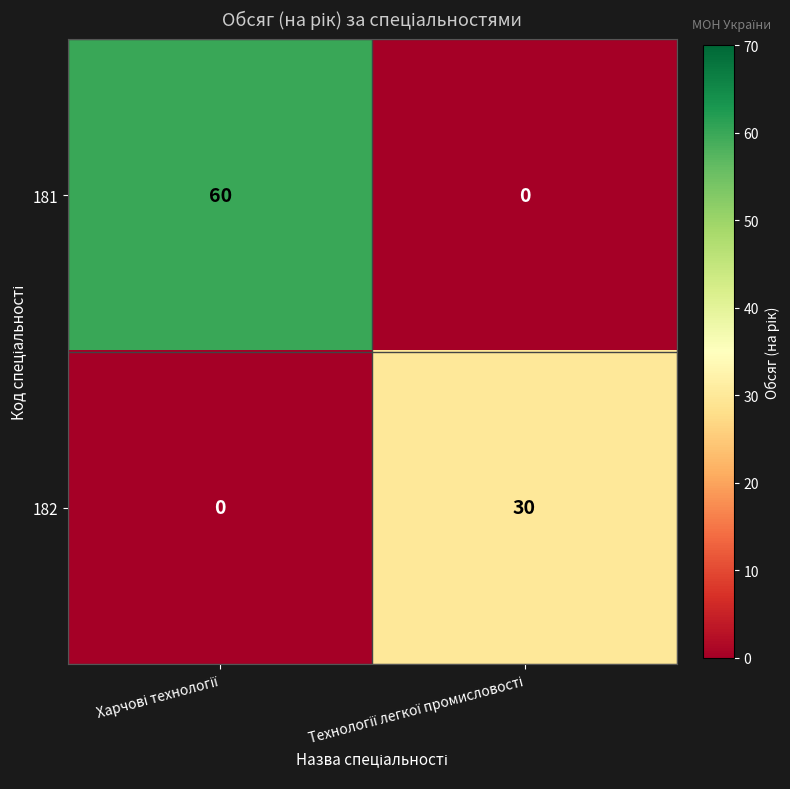

What is the average value of the 181 series?

30